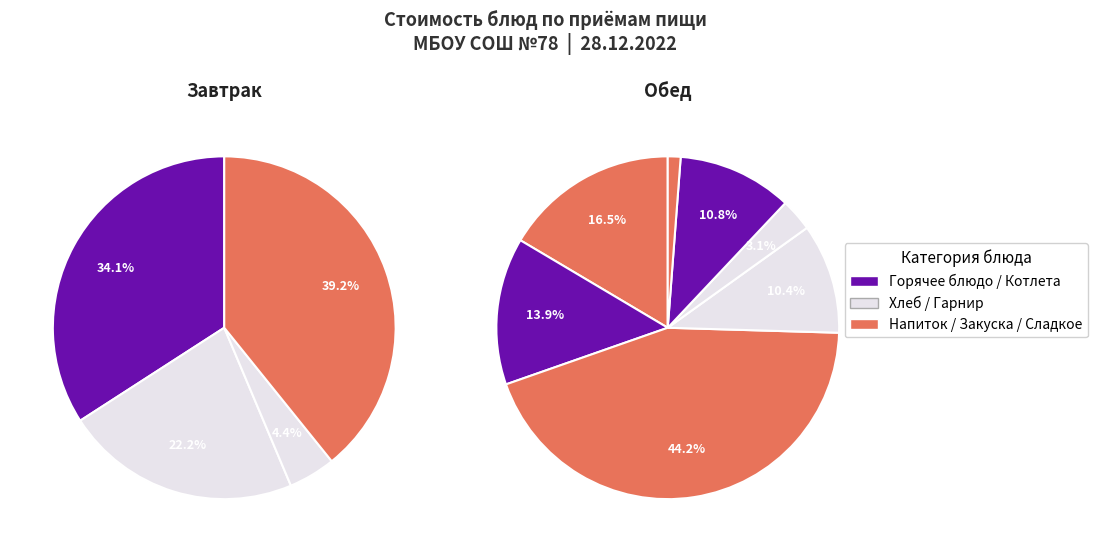

How many segments does this pie chart have?

4